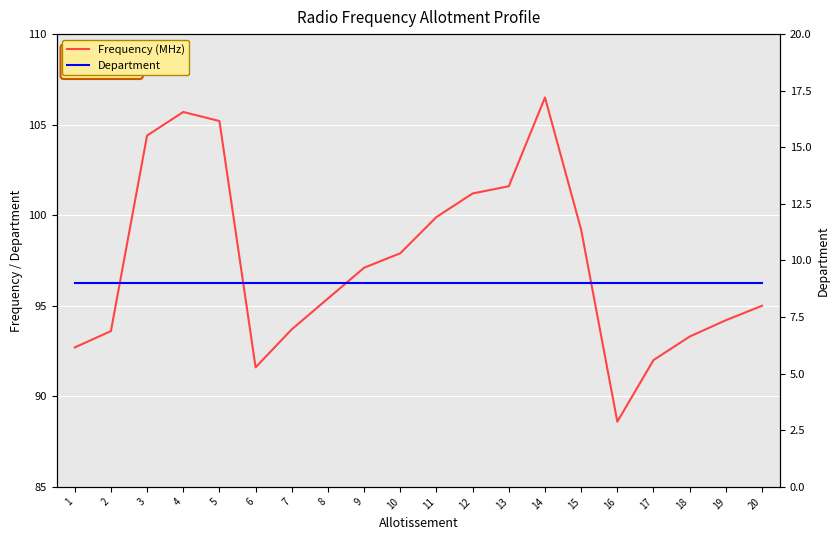

What is the spread (max minus min) of values at 1?

83.7